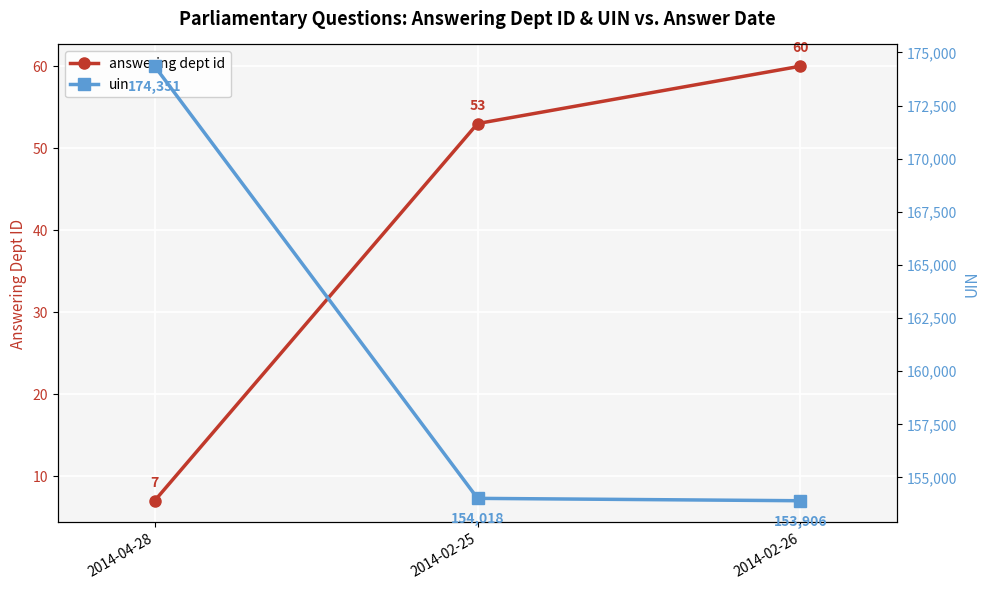

What are all the series names shown in the legend?

answering dept id, uin